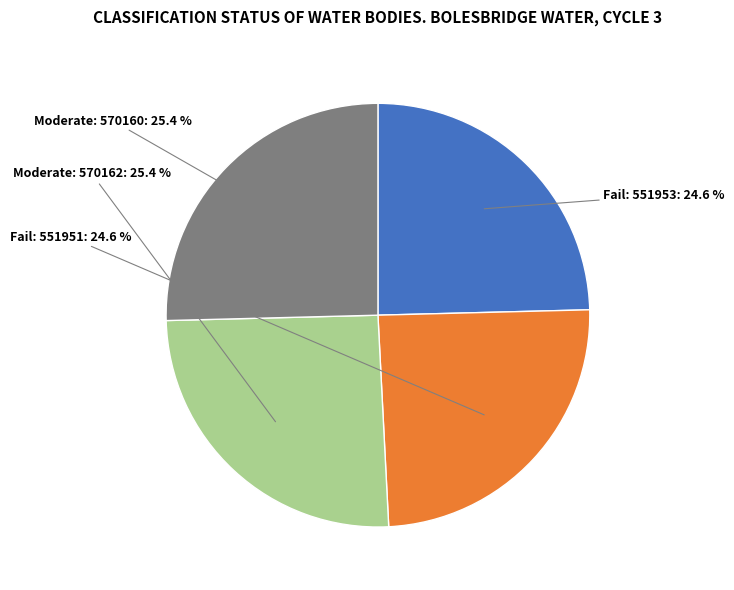

Is there any slice that represents more than half of the pie?

No